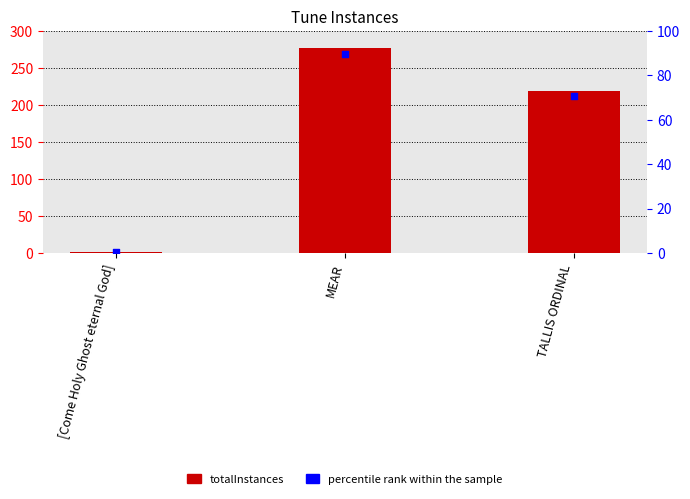

What are all the series names shown in the legend?

totalInstances, percentile rank within the sample